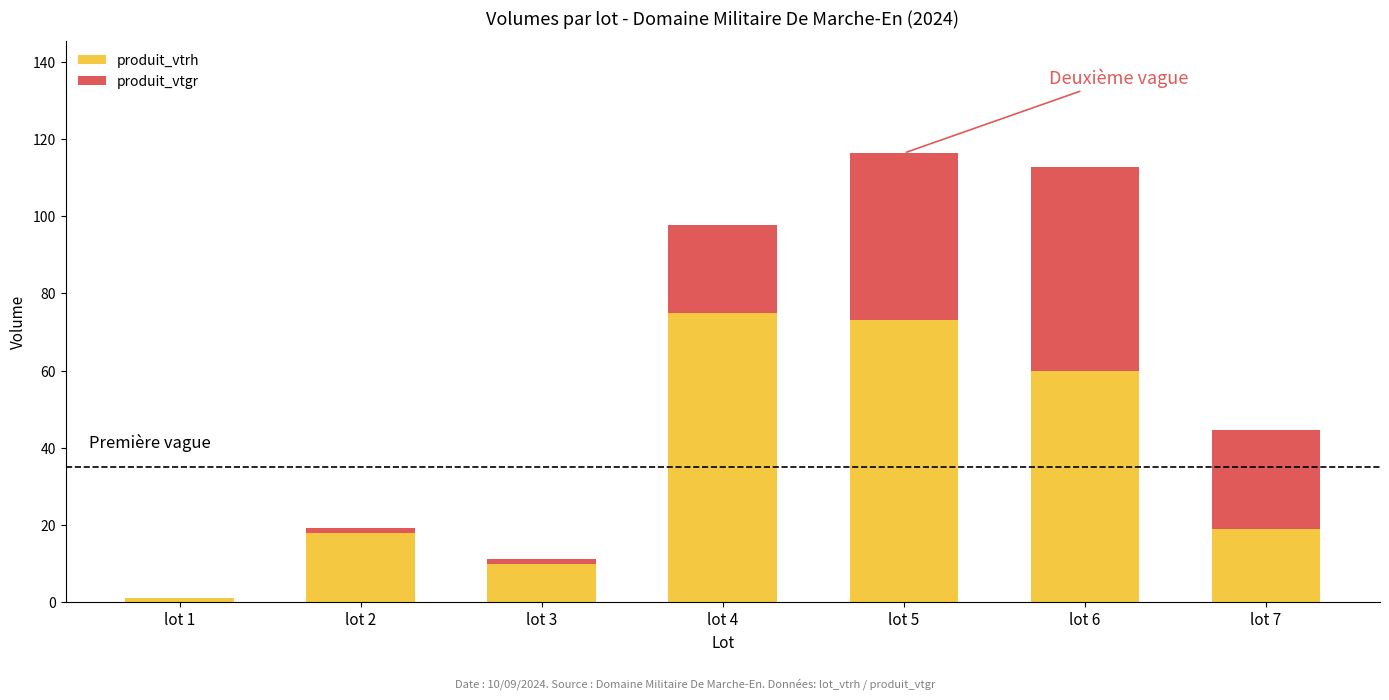

What is the sum of all produit_vtrh values?

256.0